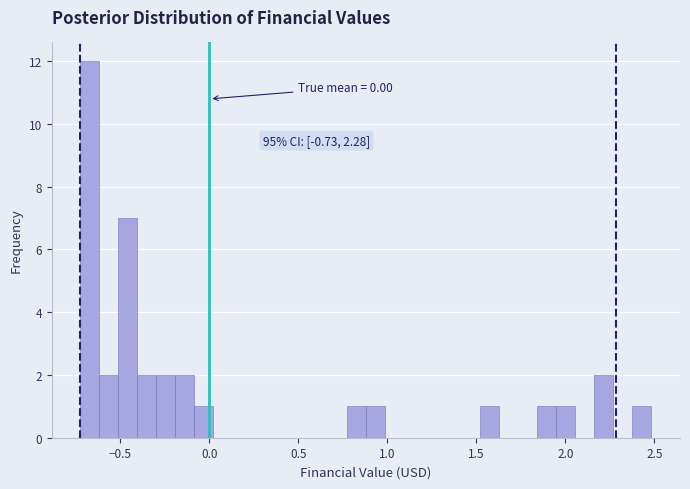

Read against the x-axis, roughly where is the centre of the tallest bar?

-0.65